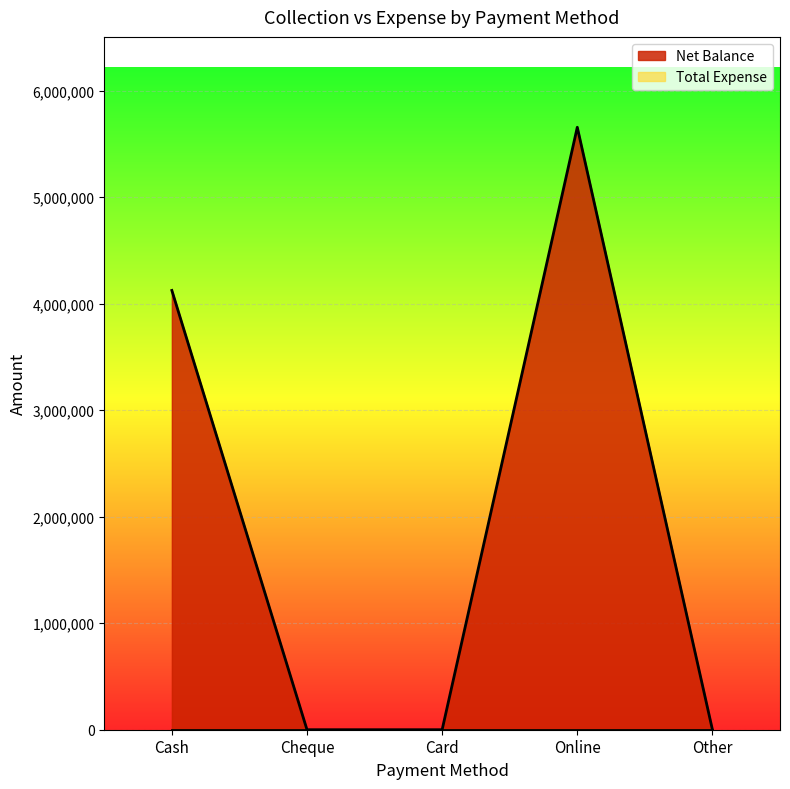

How many values are above zero?

2